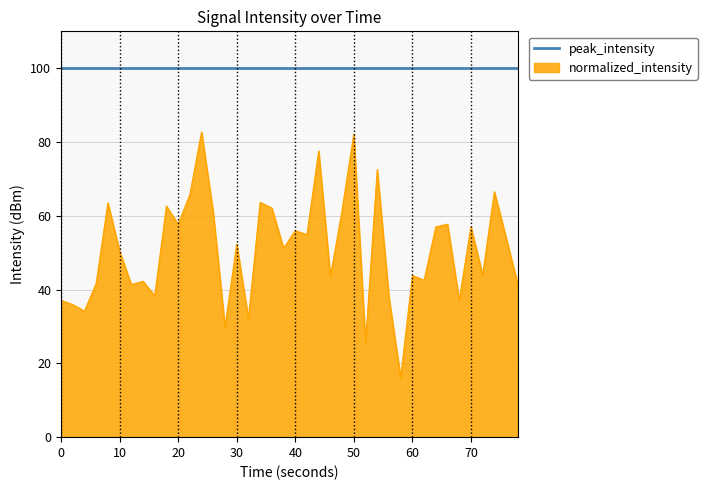

Does the chart display data point markers on the line(s)?

No